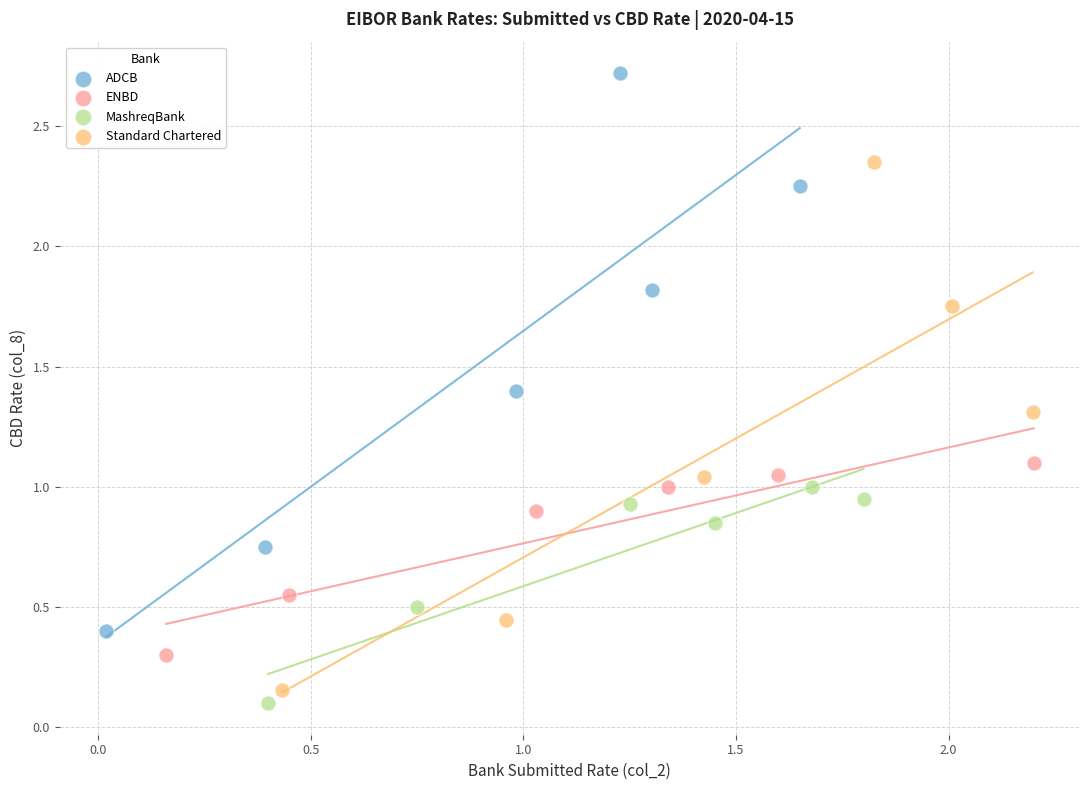

Which series has the widest spread of Y values?

ADCB